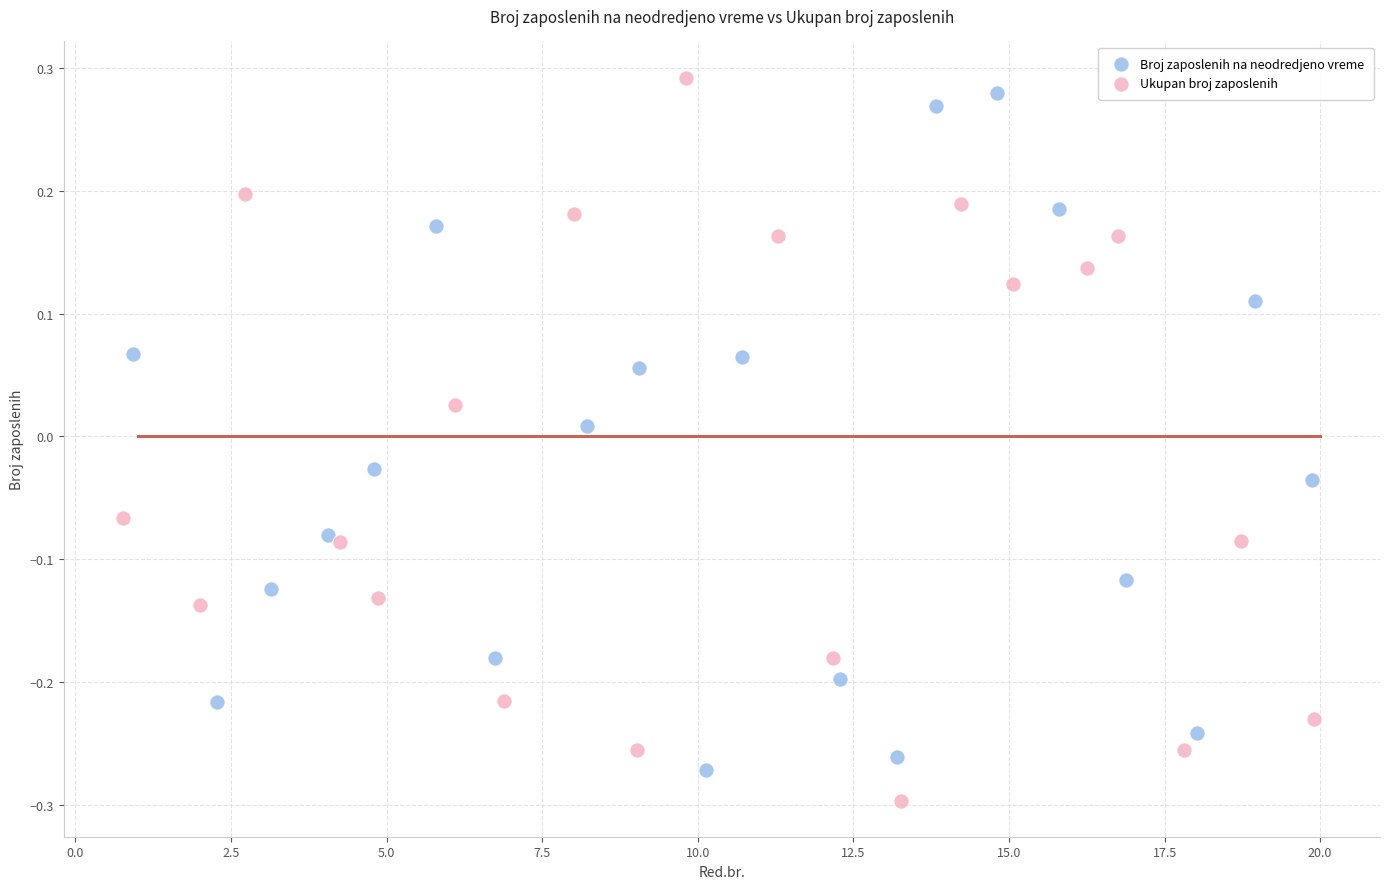

What are all the series names shown in the legend?

Broj zaposlenih na neodredjeno vreme, Ukupan broj zaposlenih